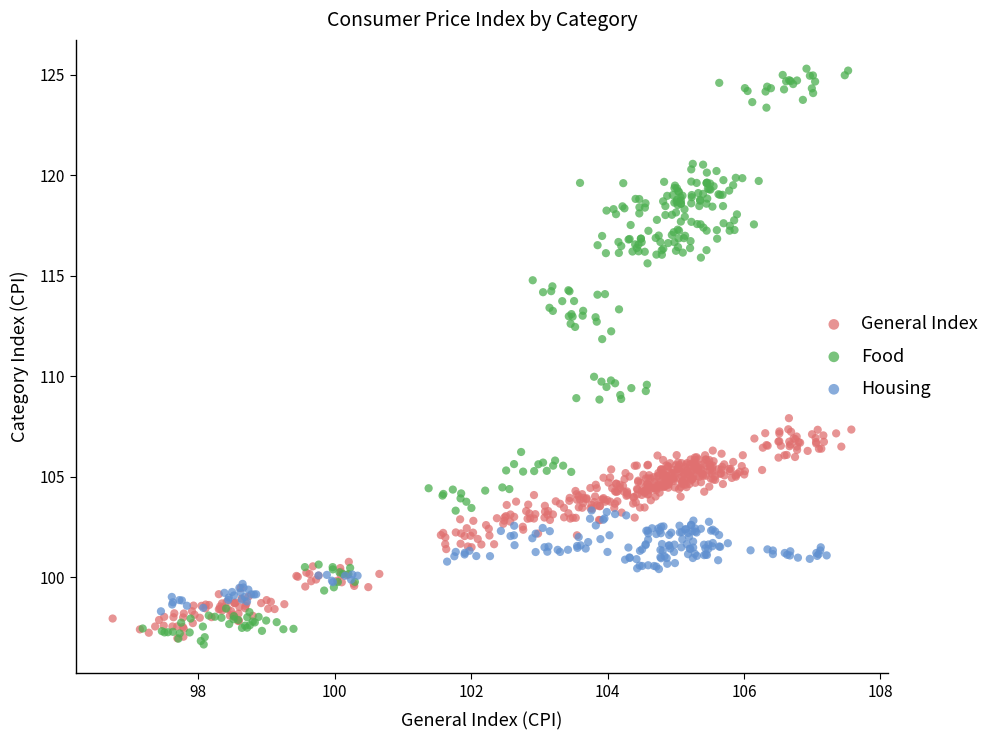

Which series contains the lowest Y value?

Food